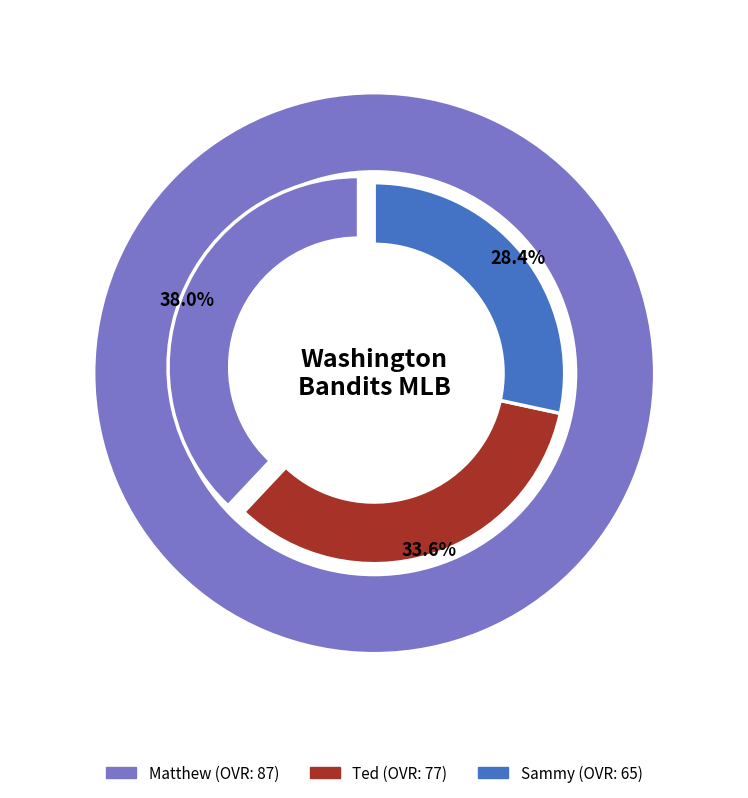

Is it true that Sammy is 28% of the pie?

True